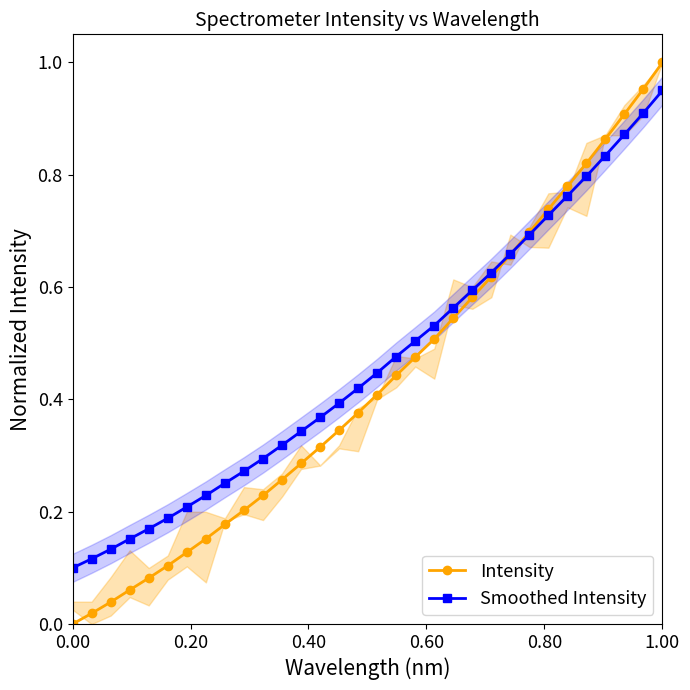

Which category has the highest value in the Intensity series?

1.00